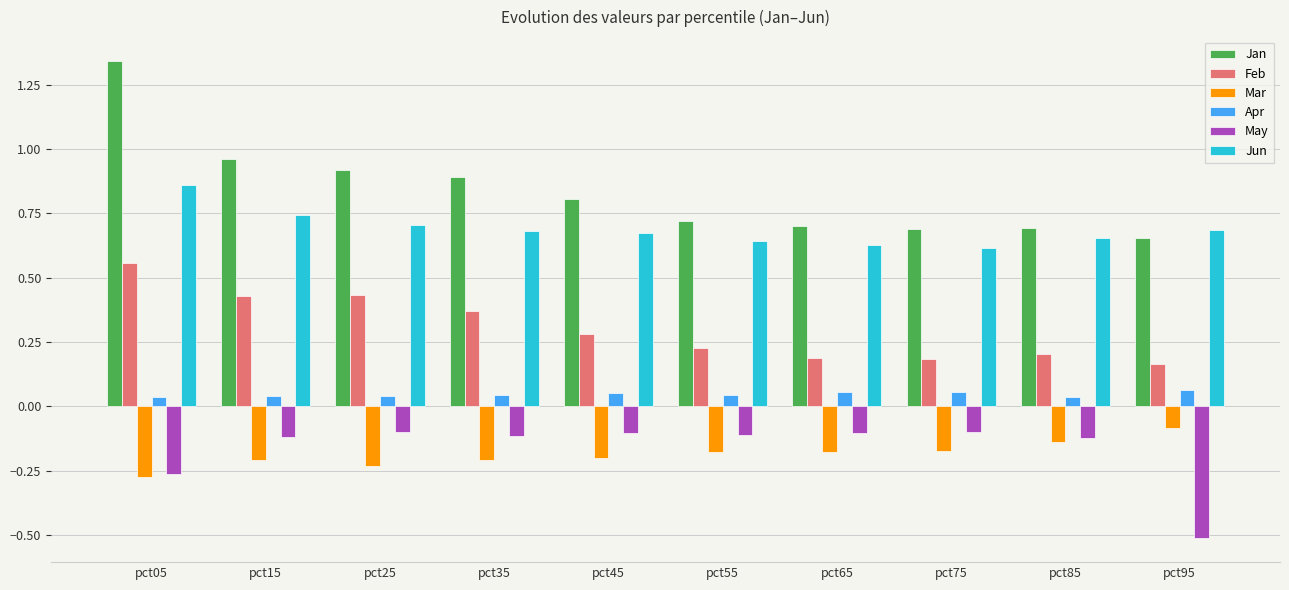

What are all the series names shown in the legend?

Jan, Feb, Mar, Apr, May, Jun